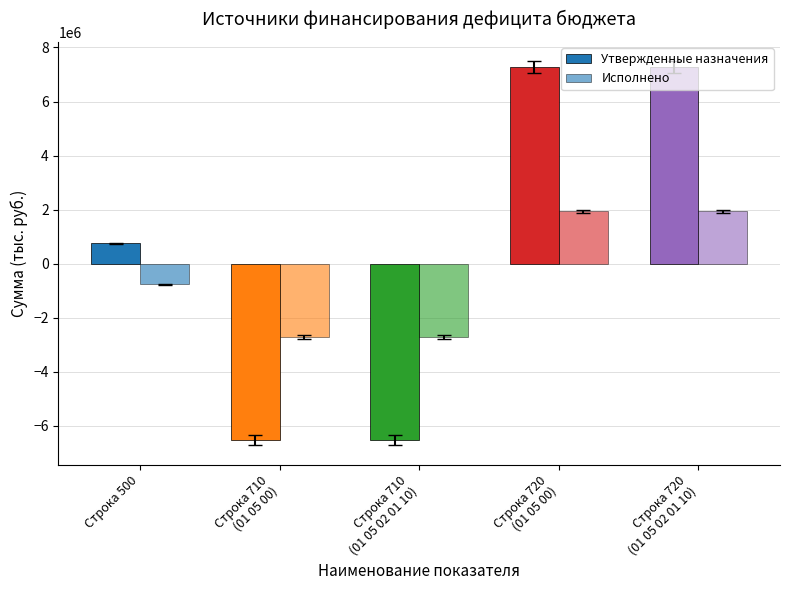

List the series in order of their peak value, highest first.

Утвержденные назначения, Исполнено